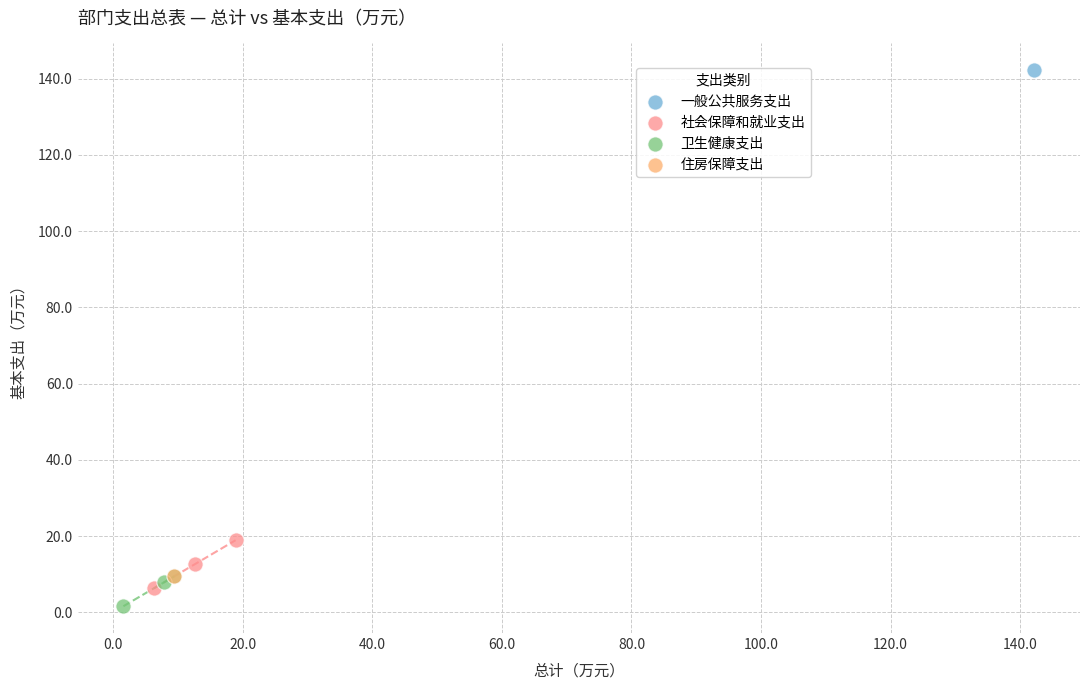

Which series contains the highest Y value?

一般公共服务支出